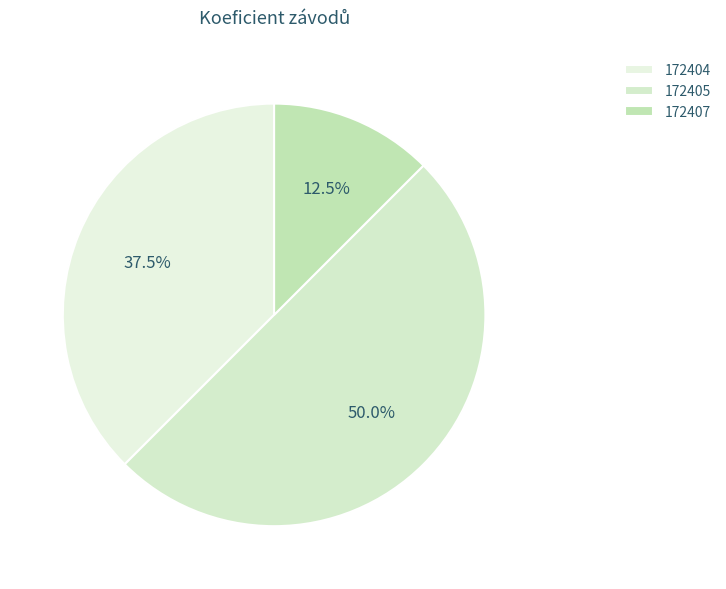

What is the change in value from 172405 to 172407?

-3